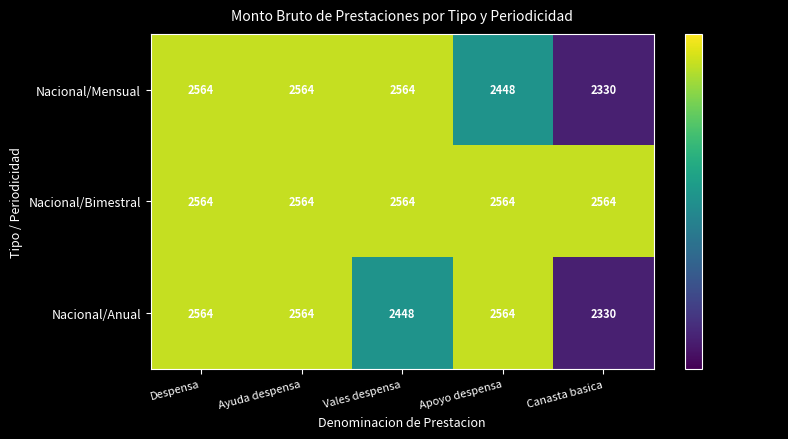

True or false: Nacional/Anual has a value of 815 at Vales despensa.

False